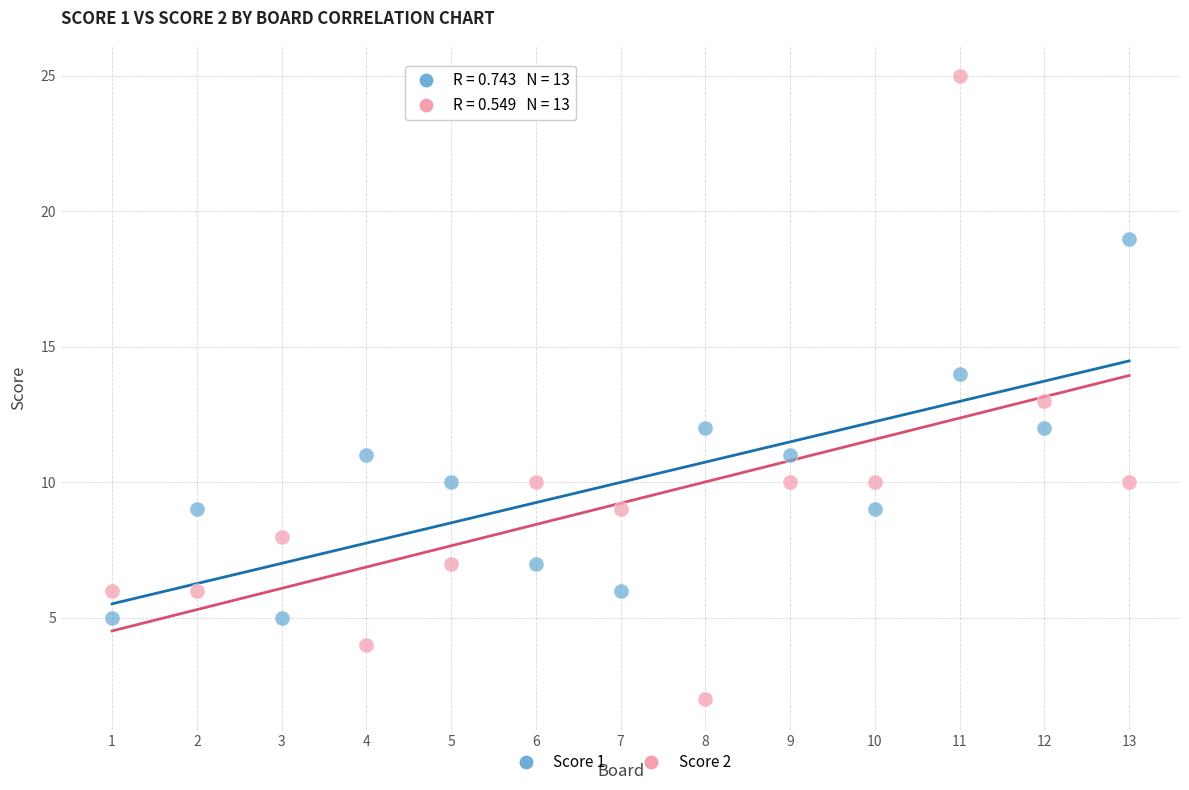

What are all the series names shown in the legend?

Score 1, Score 2